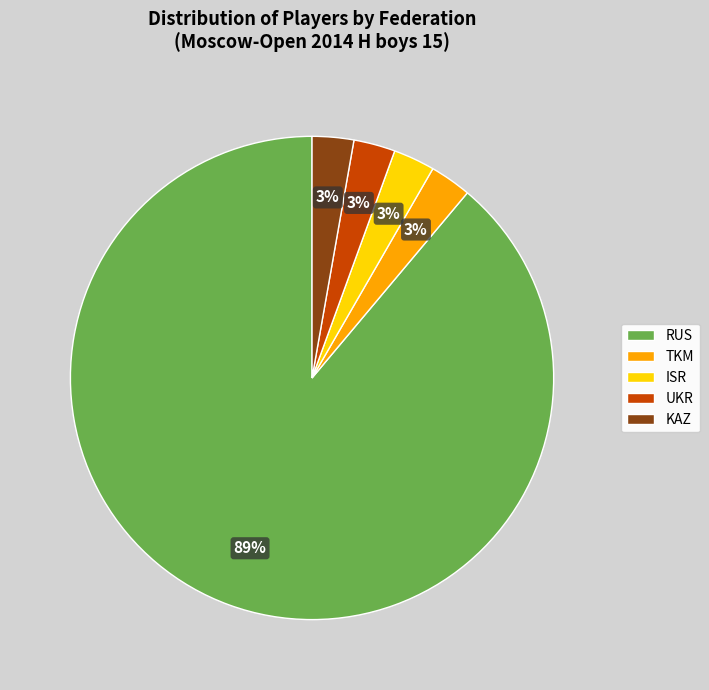

How many segments does this pie chart have?

5